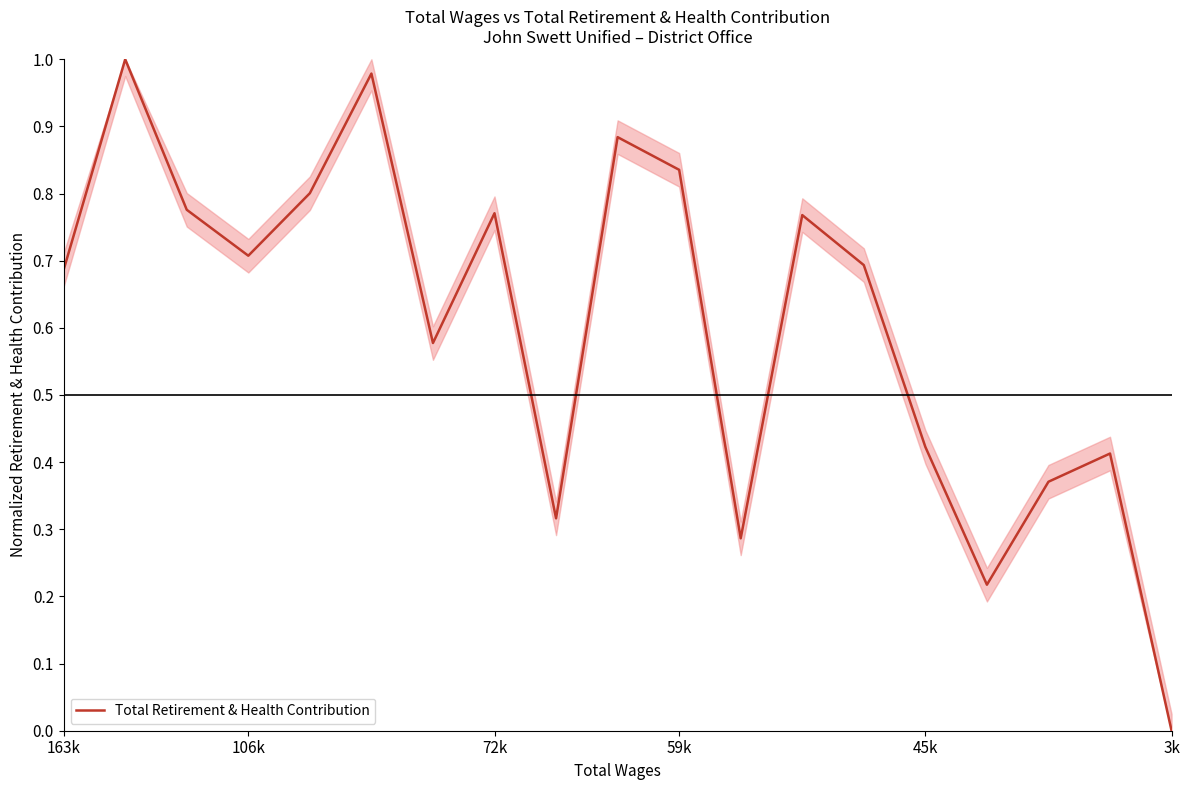

Which has a higher value, 59k or 163k?

59k